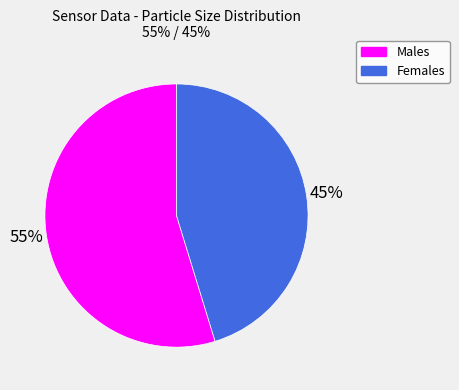

Rank the categories by value from lowest to highest.

Females, Males